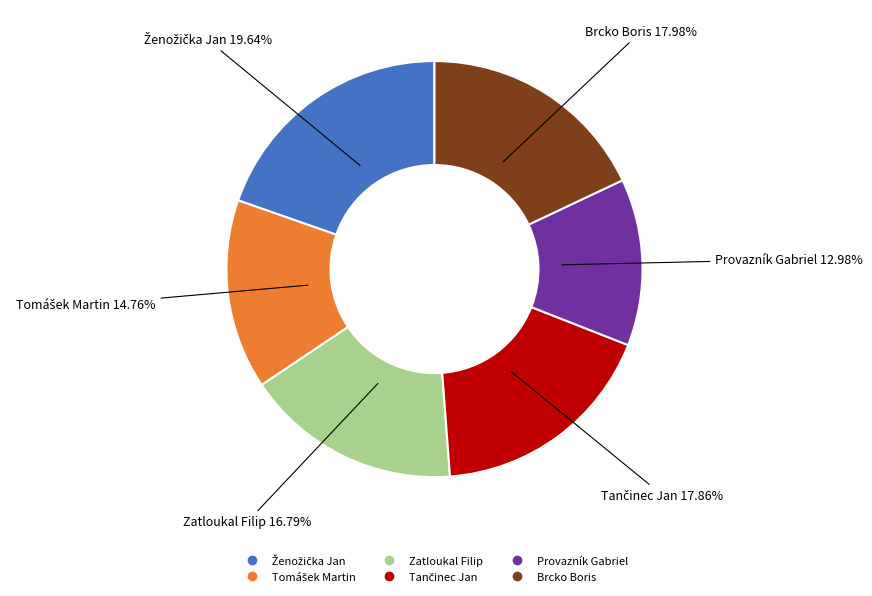

Does any single category account for the majority?

No